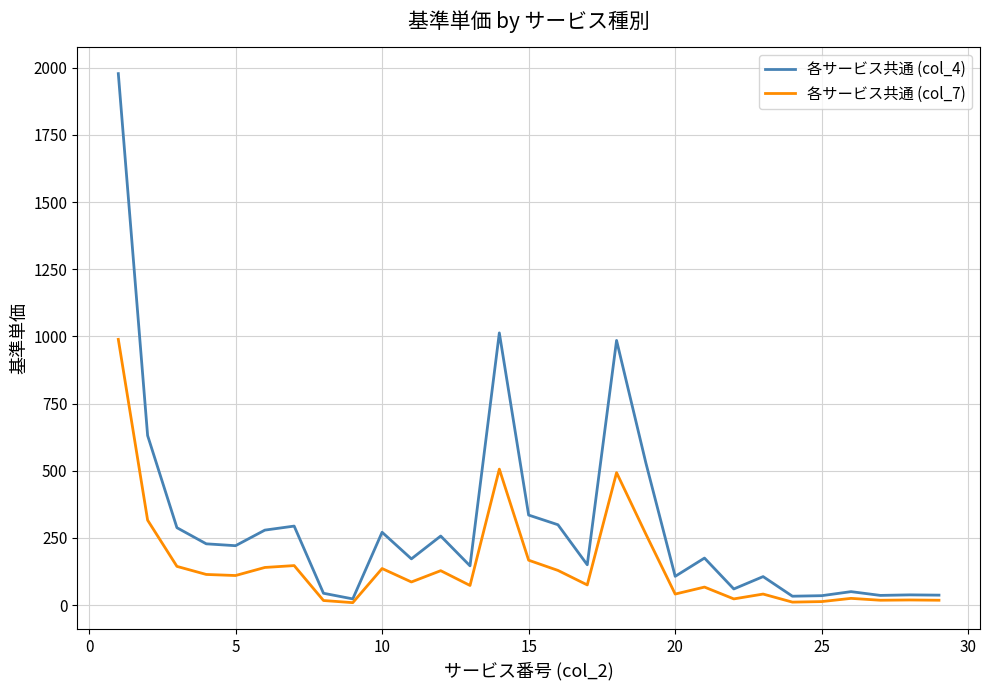

In 各サービス共通 (col_4), how many points are lower than both neighbors (excluding endpoints)?

9